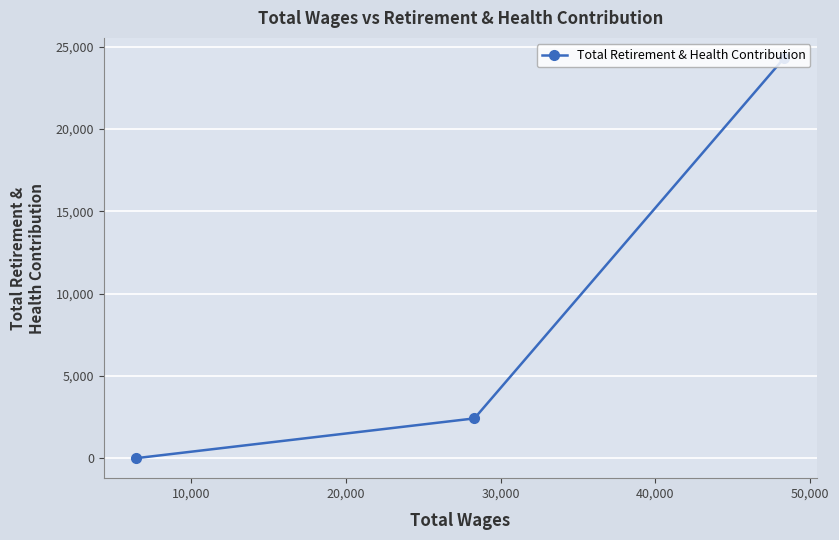

Does the chart display data point markers on the line(s)?

Yes